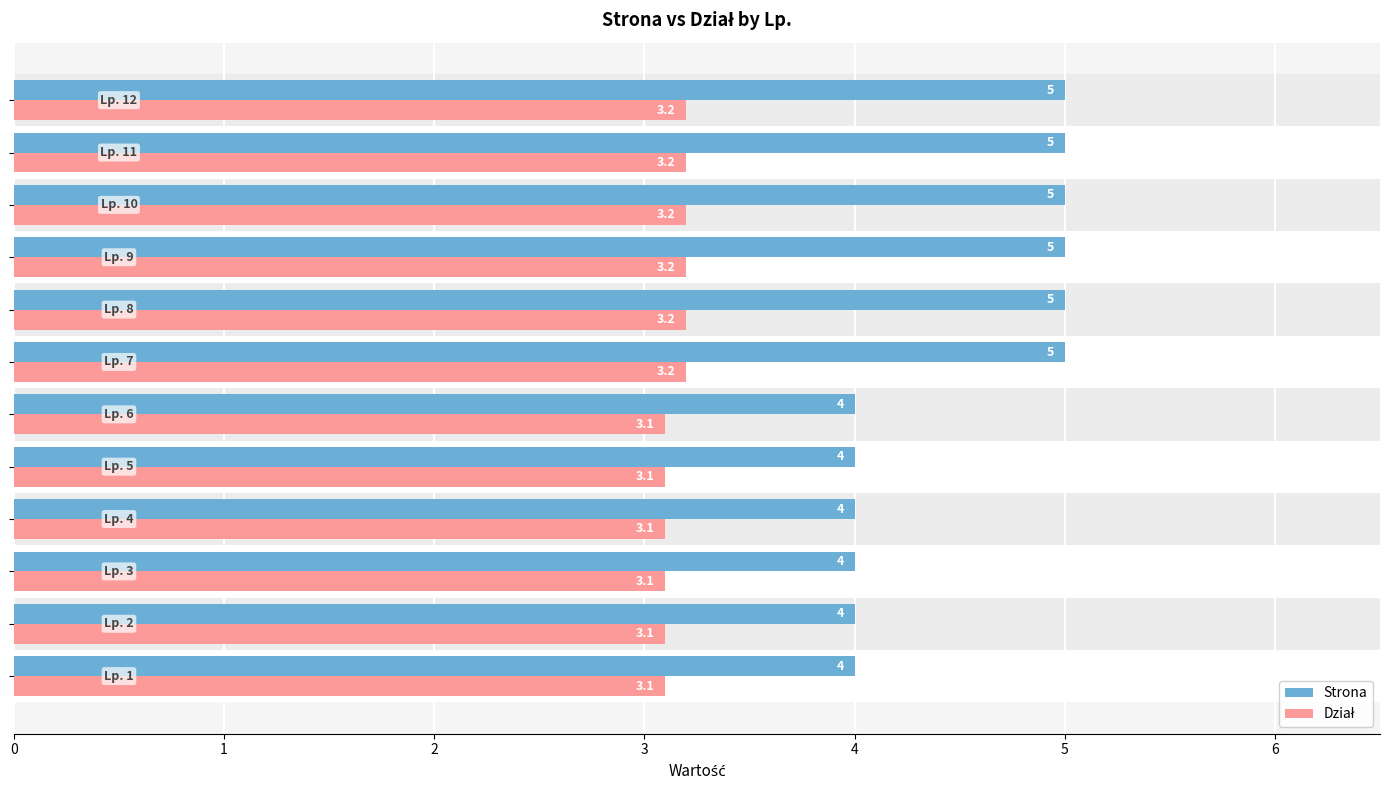

Which series has the widest spread of values?

Strona